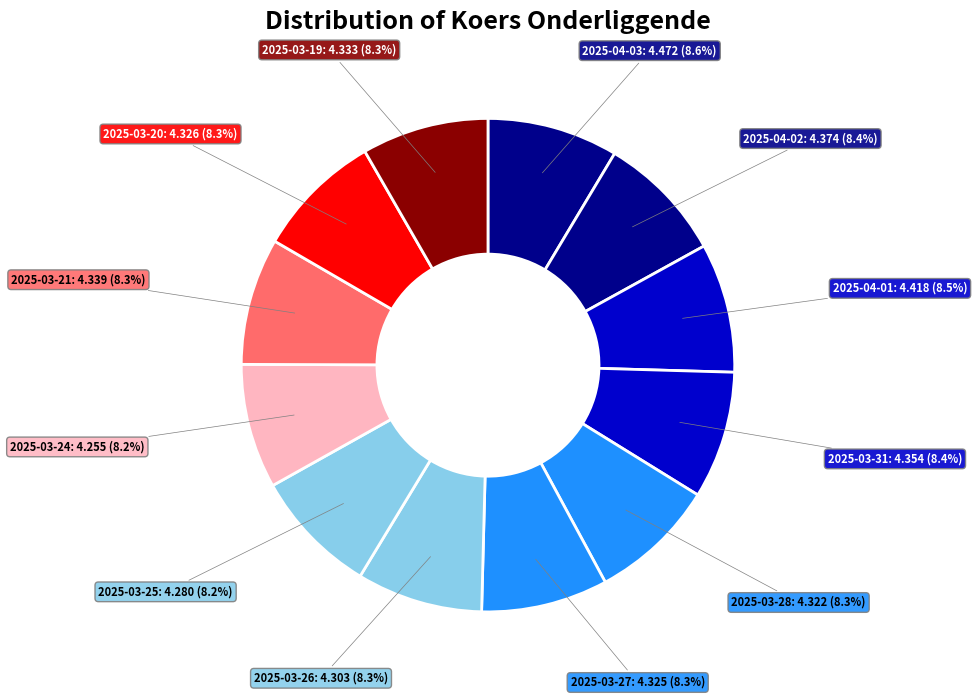

Which category has the smallest portion of the pie?

2025-03-24